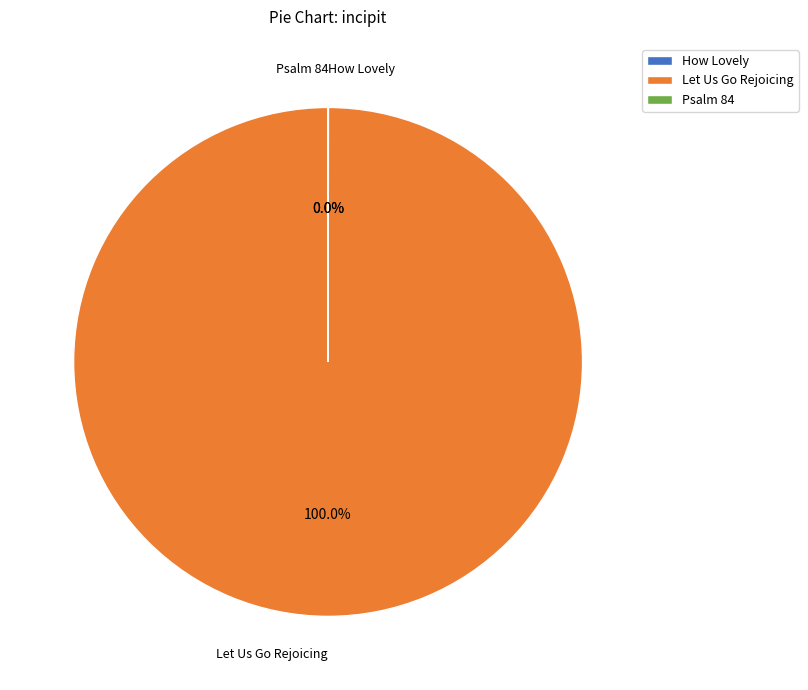

Which slice represents more than half of the pie?

Let Us Go Rejoicing